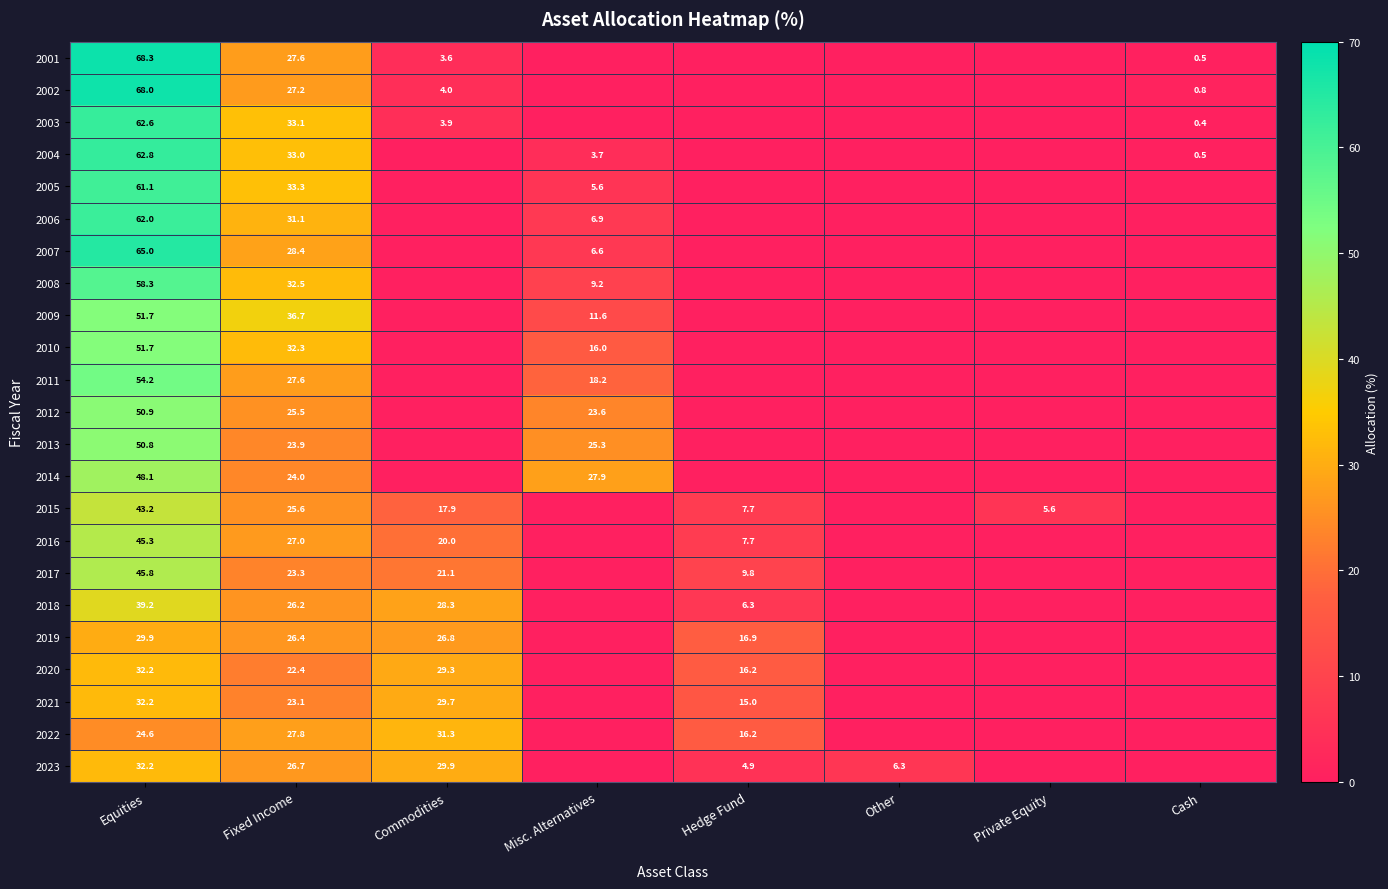

The value of 2016 at Hedge Fund is 2.5. True or false?

False